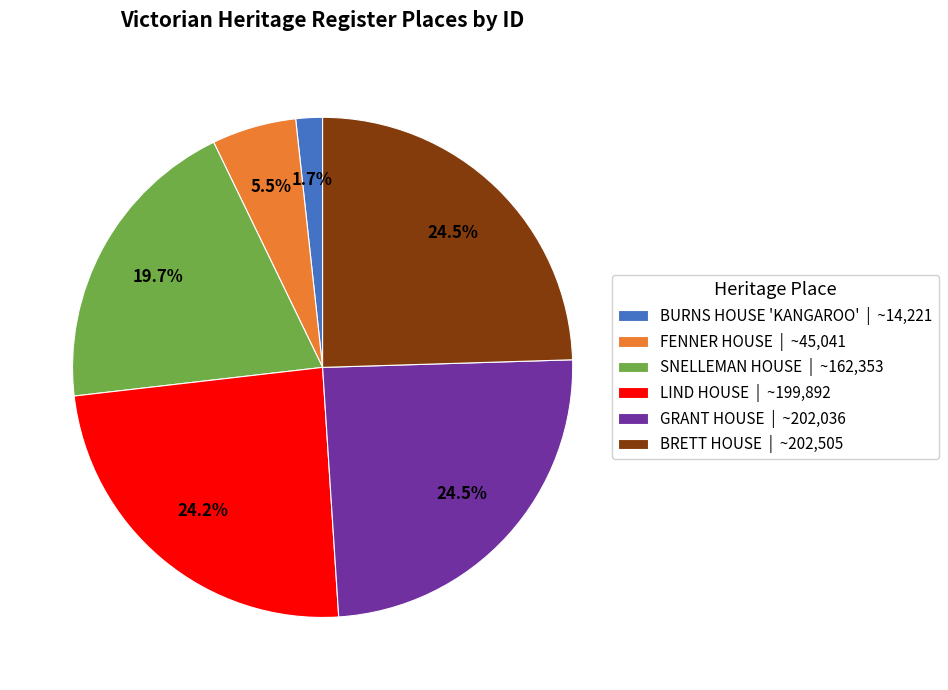

Do BRETT HOUSE and SNELLEMAN HOUSE together represent more than half of the pie?

No